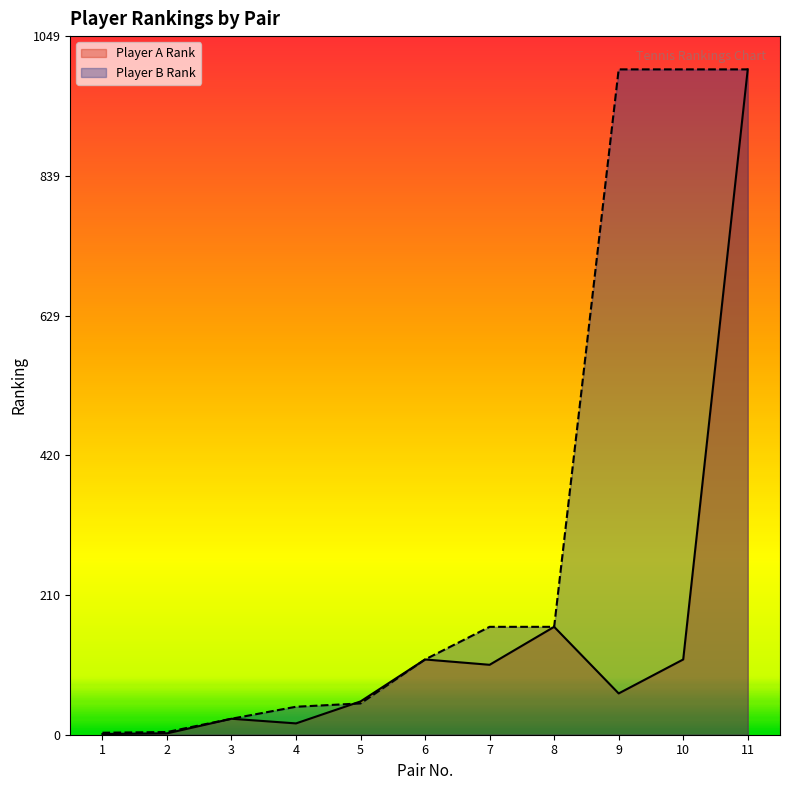

Which category has the lowest value in the Player A Rank series?

1